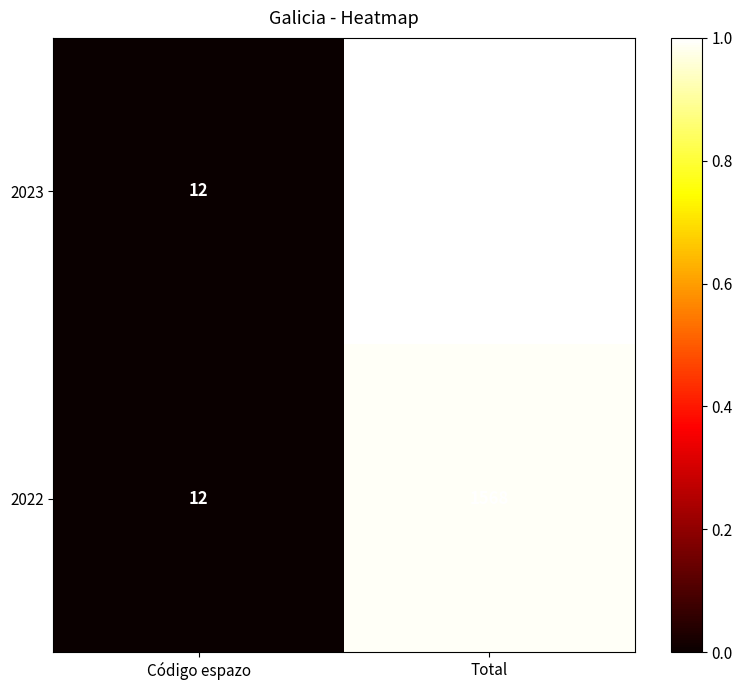

Is it true that 2022 equals 16 at Código espazo?

False